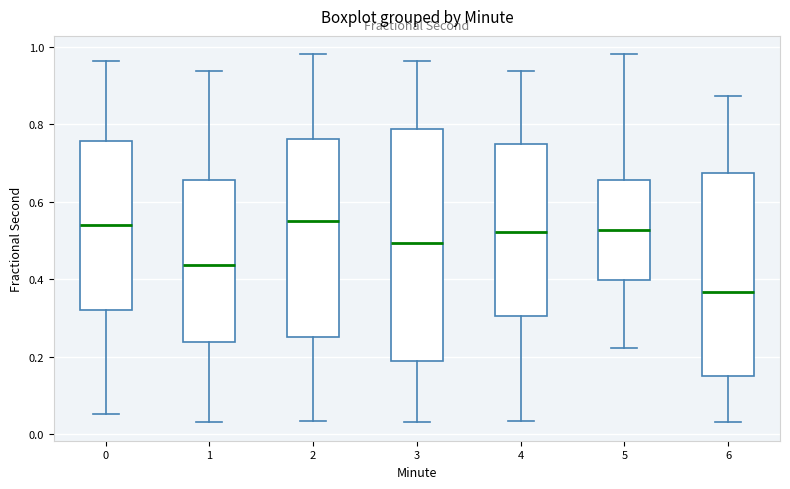

Reading left to right, read every box against the y-axis: the position of its median line, the range the box covers, and the ends of its whiskers. The values are not printed on the chart, so give them approximately, as read against the axis.

0: median 0.54, box 0.32 to 0.76, whiskers 0.06 to 0.96
1: median 0.44, box 0.24 to 0.66, whiskers 0.04 to 0.94
2: median 0.56, box 0.26 to 0.76, whiskers 0.04 to 0.98
3: median 0.50, box 0.20 to 0.78, whiskers 0.04 to 0.96
4: median 0.52, box 0.30 to 0.74, whiskers 0.04 to 0.94
5: median 0.52, box 0.40 to 0.66, whiskers 0.22 to 0.98
6: median 0.36, box 0.16 to 0.68, whiskers 0.04 to 0.88